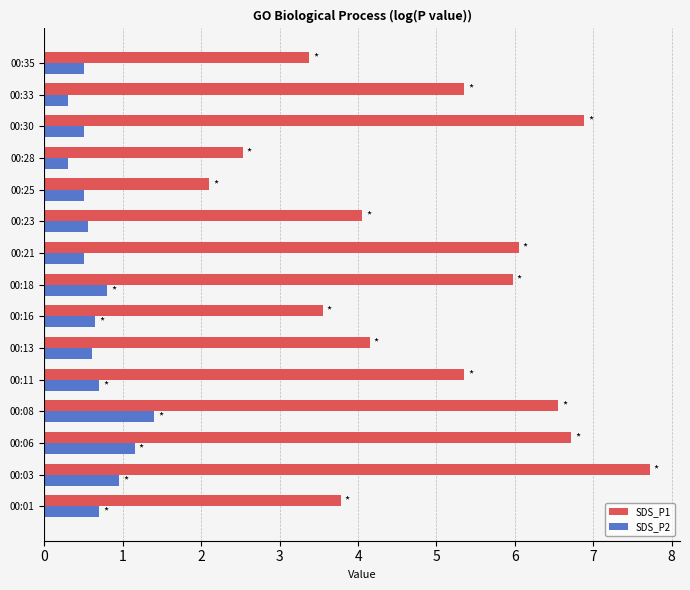

List the series in order of their peak value, lowest first.

SDS_P2, SDS_P1